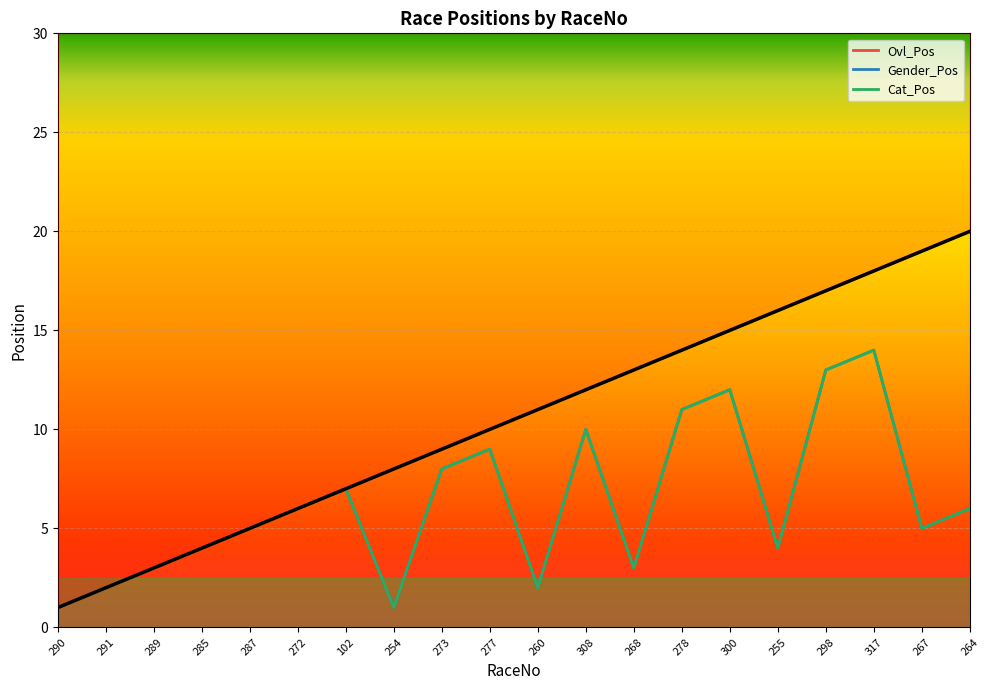

Is it true that Gender_Pos equals 7 at 267?

False